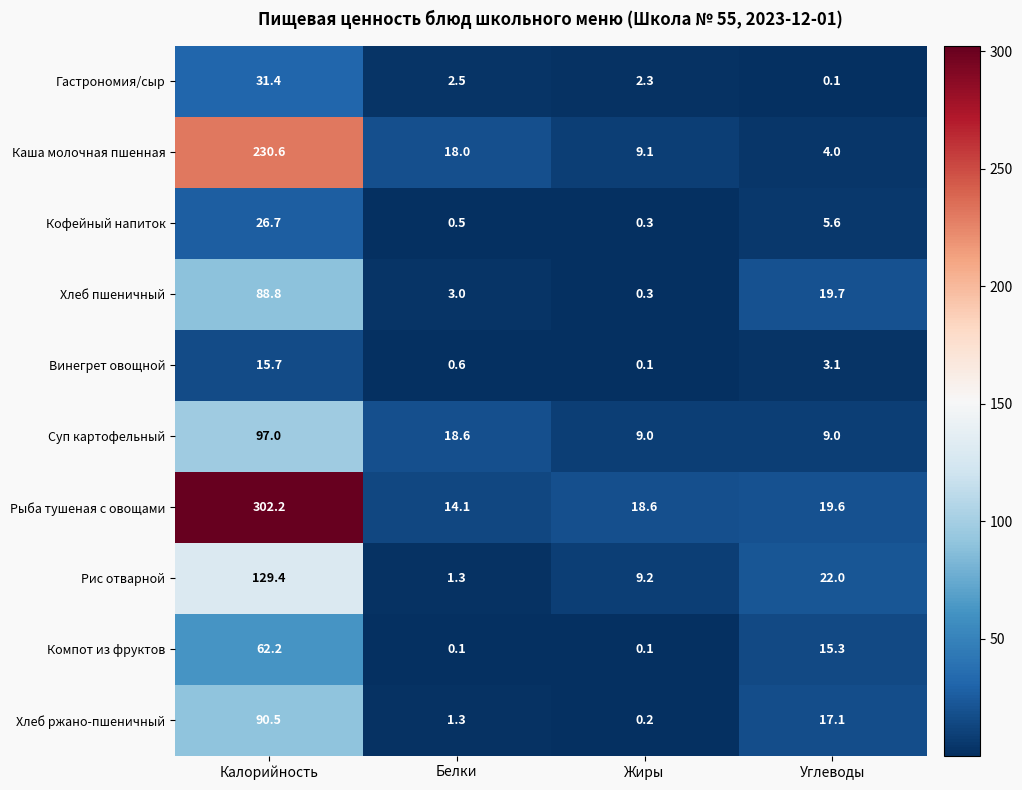

Which series has the widest spread of values?

Рыба тушеная с овощами